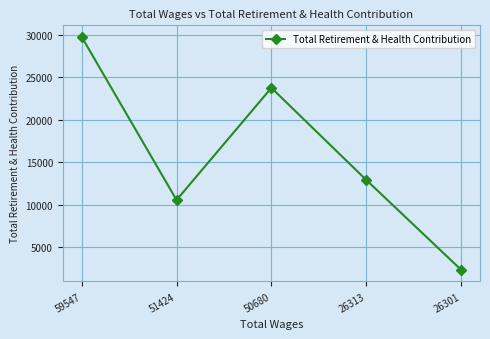

Approximately how many times larger is the value at 50680 compared to 59547?

0.8